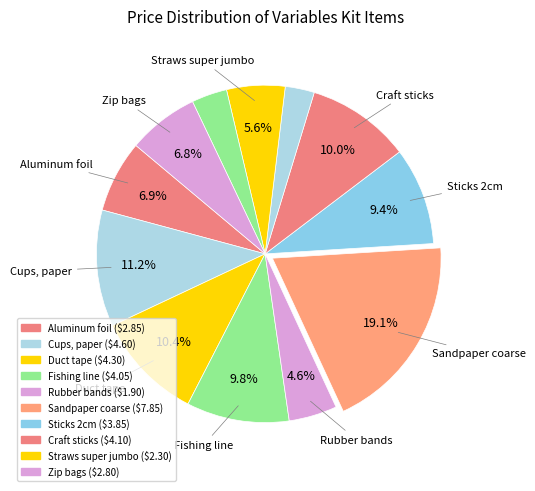

Is there a majority slice in this chart?

No